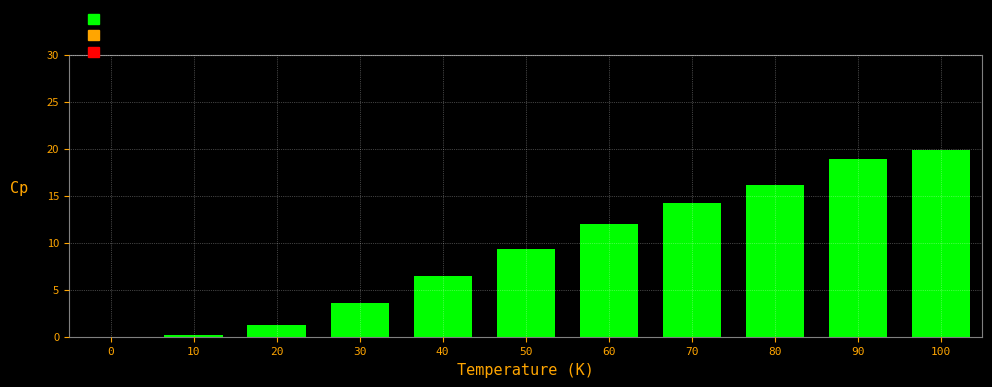

Reading left to right, list all the values displayed in this chart.

0=0.0	10=0.2	20=1.3	30=3.5	40=6.4	50=9.3	60=12.0	70=14.2	80=16.1	90=18.9	100=19.9